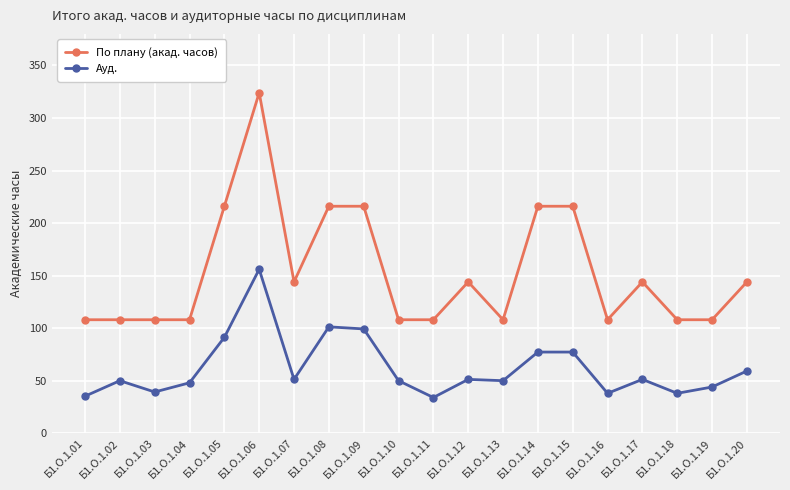

True or false: По плану (акад. часов) and Ауд. cross at least once.

False